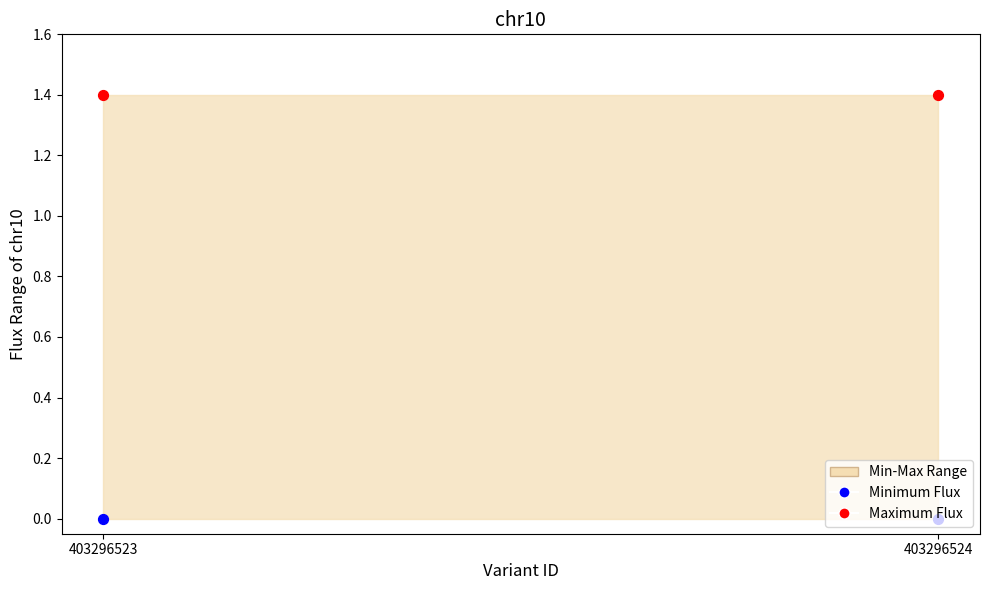

Which series has the largest total across all categories?

Maximum Flux